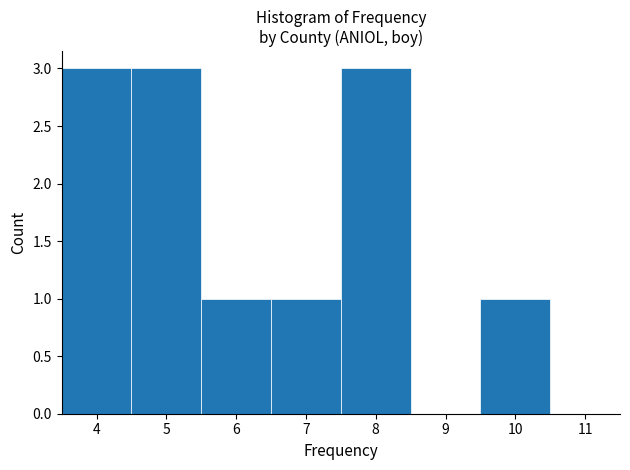

Reading left to right, transcribe this chart: for each bar, give the range it covers on the x-axis and its height. The values are not printed on the chart, so give them approximately, as read against the axis.

3.5 to 4.5: 3
4.5 to 5.5: 3
5.5 to 6.5: 1
6.5 to 7.5: 1
7.5 to 8.5: 3
8.5 to 9.5: 0
9.5 to 10.5: 1